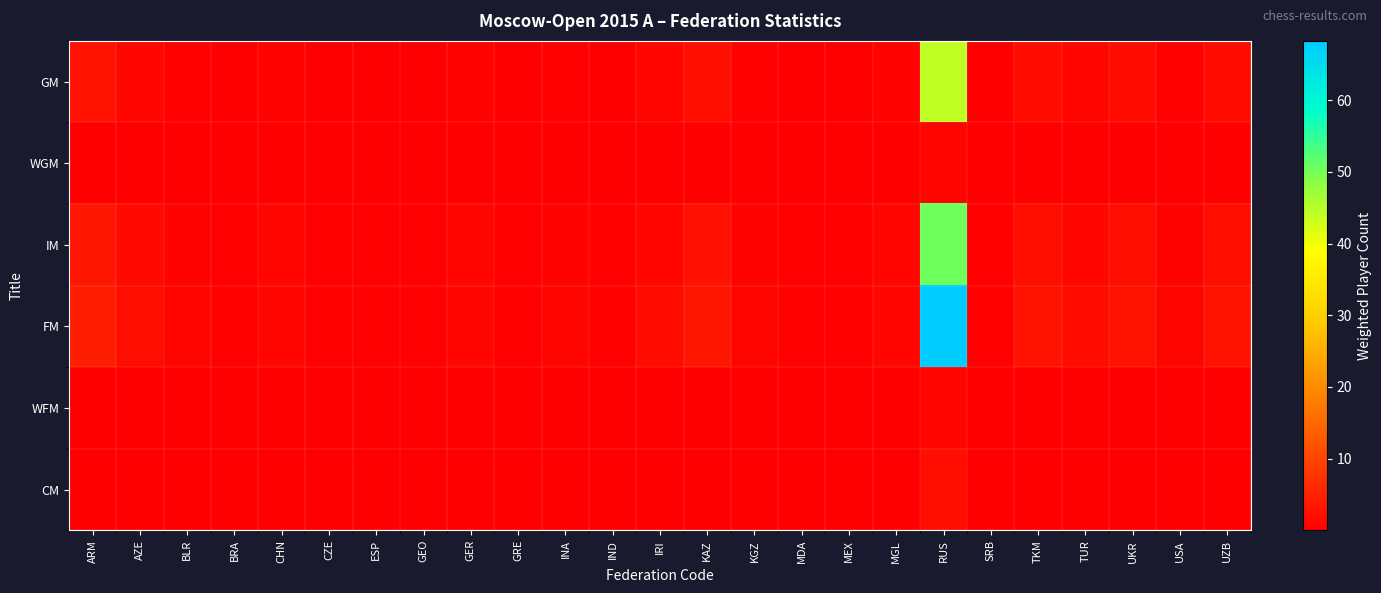

Which series has the largest range (max minus min)?

FM